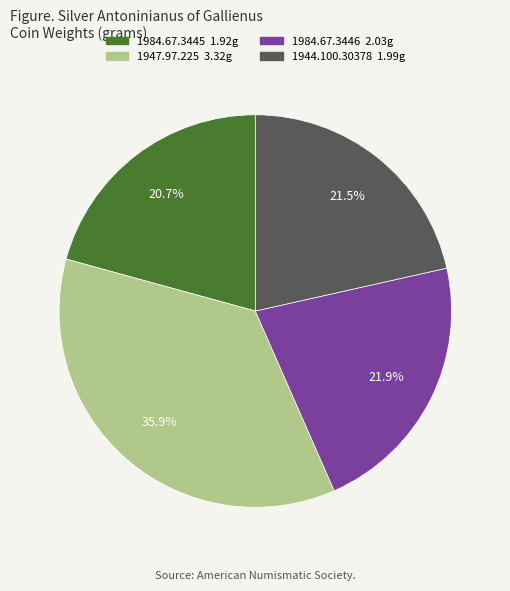

Approximately how many times larger is the value at 1944.100.30378 compared to 1984.67.3445?

1.0